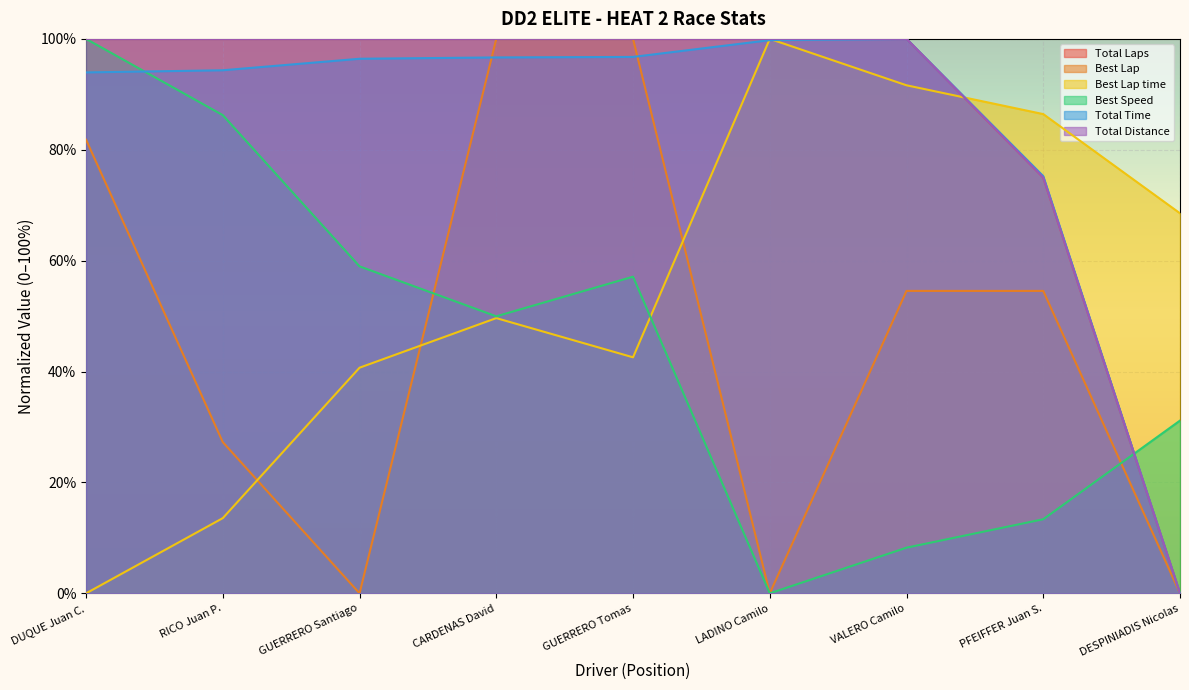

True or false: Total Laps has more than 0 points higher than both neighbors.

False